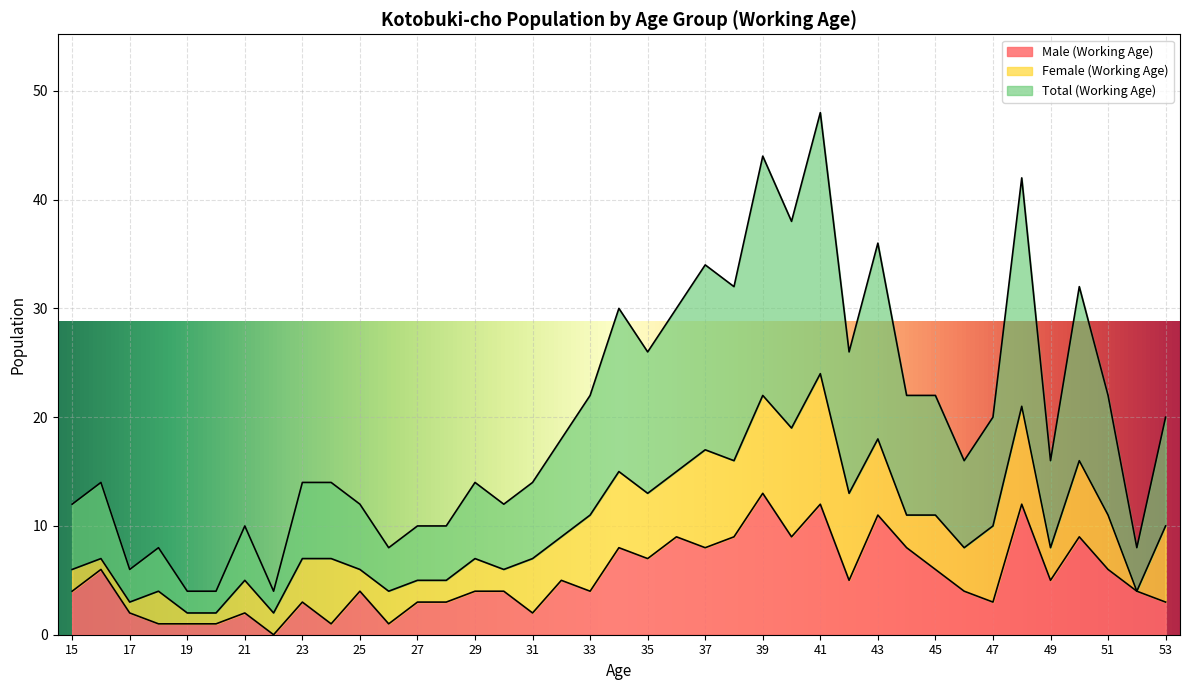

Which category has the lowest value in the Total (Working Age) series?

19